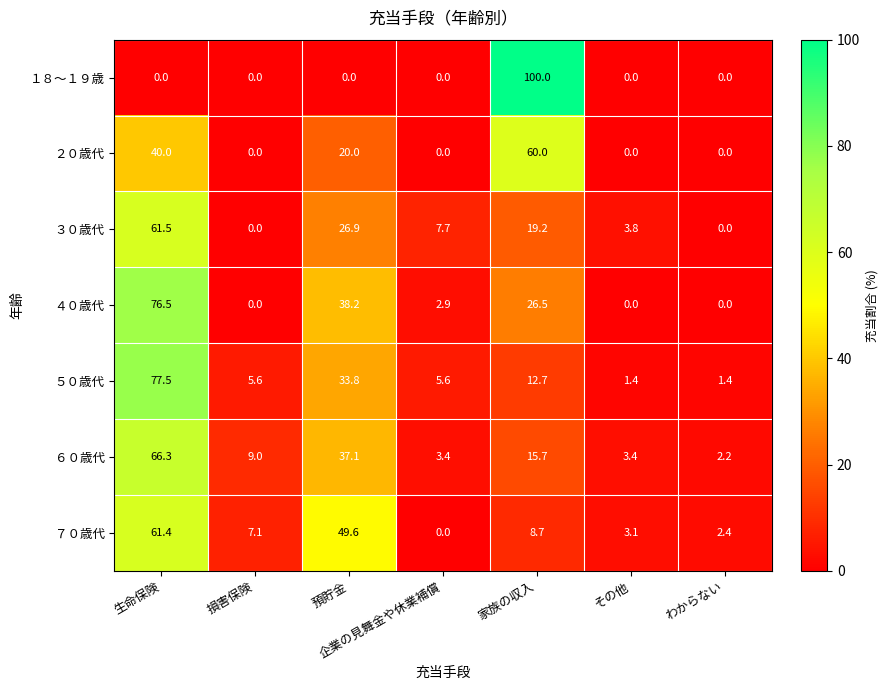

What is the maximum value for ２０歳代?

60.0